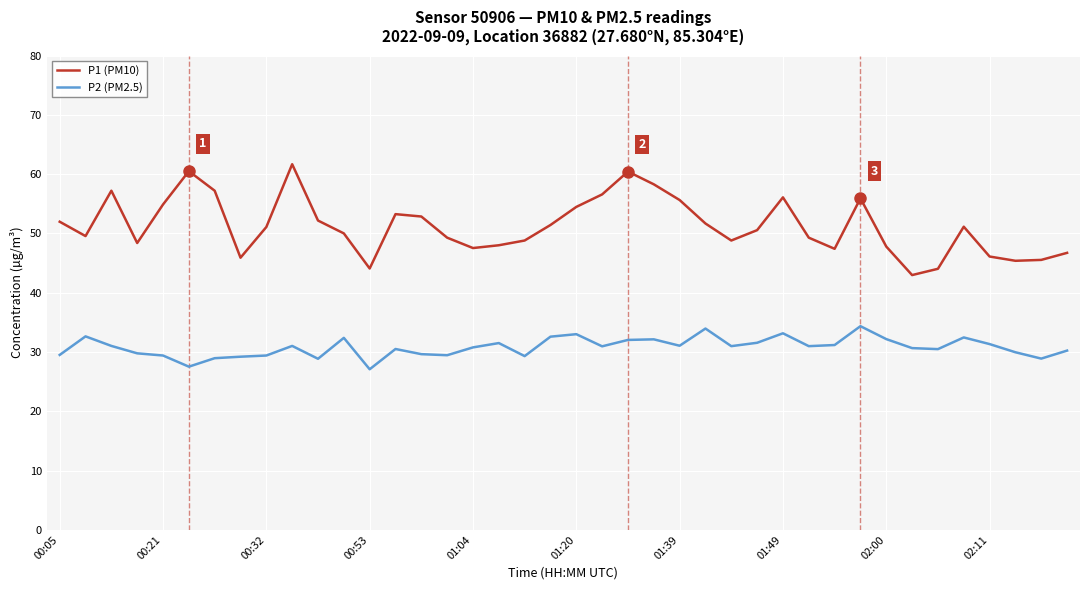

What is the maximum value shown in the chart?

61.7